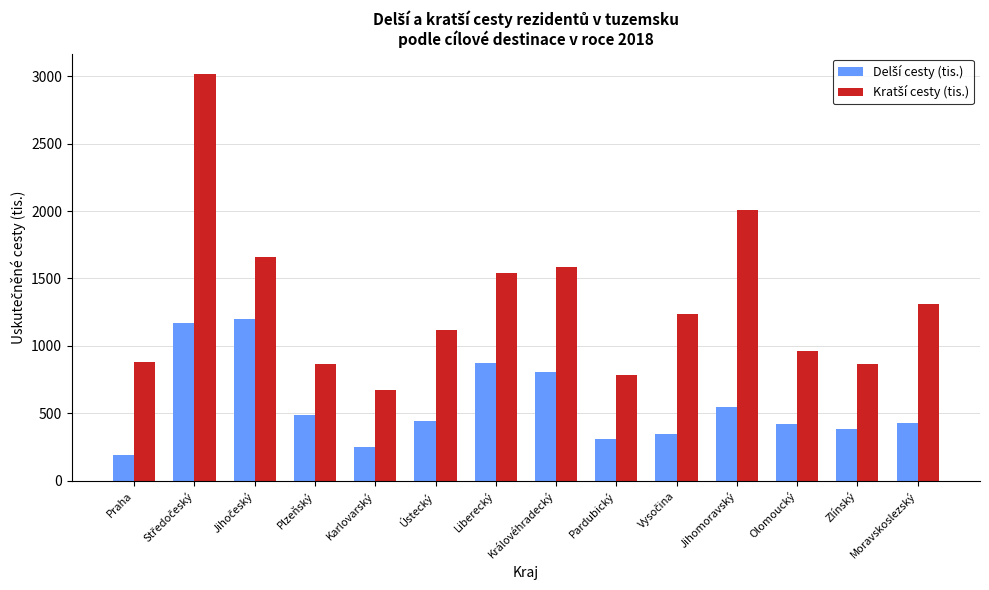

At how many categories does at least one series exceed 1363?

5